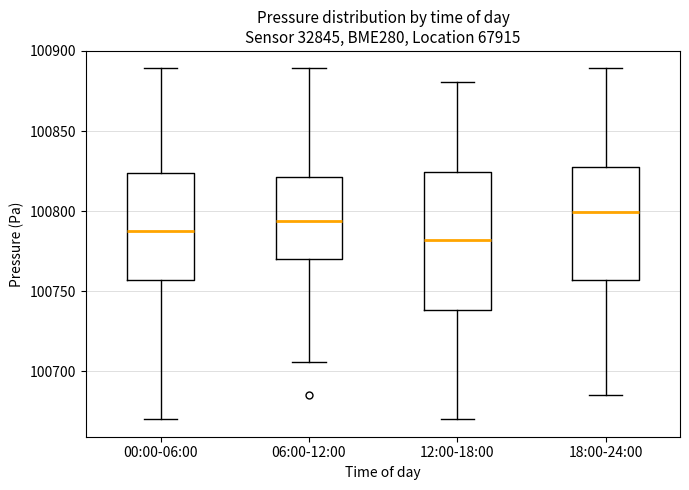

Comparing the boxes themselves (not the whiskers), which one is the tallest?

12:00-18:00